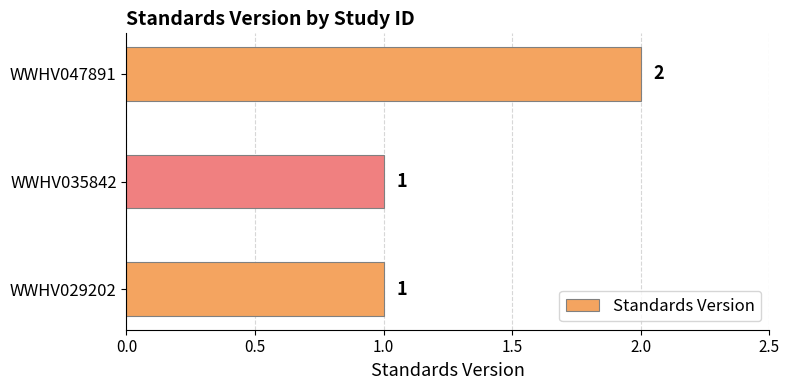

At which category does the chart reach its peak across all series?

WWHV047891